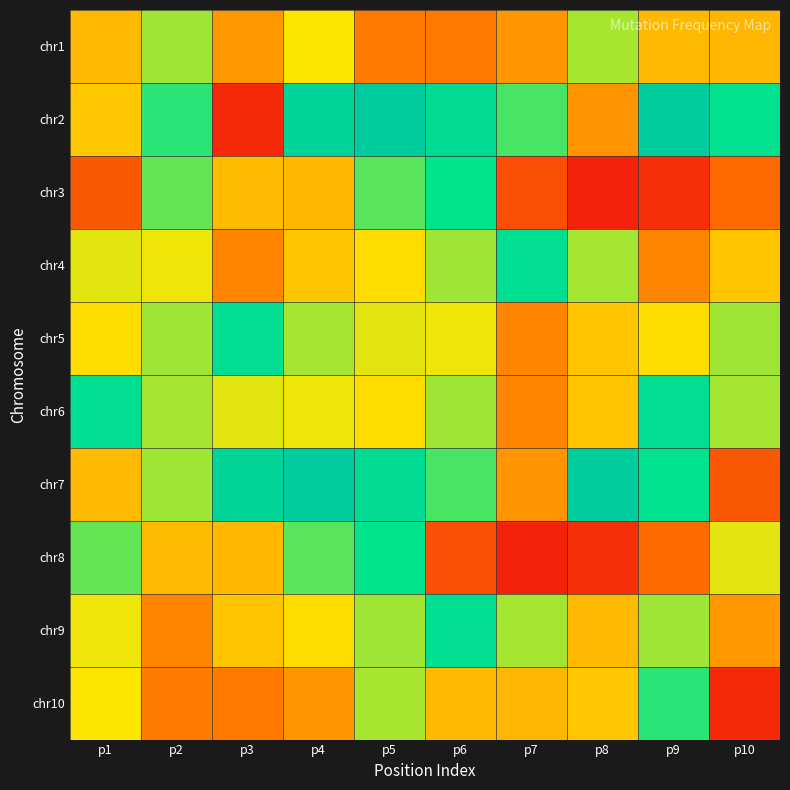

Which series changed the most between p4 and p10?

chr7